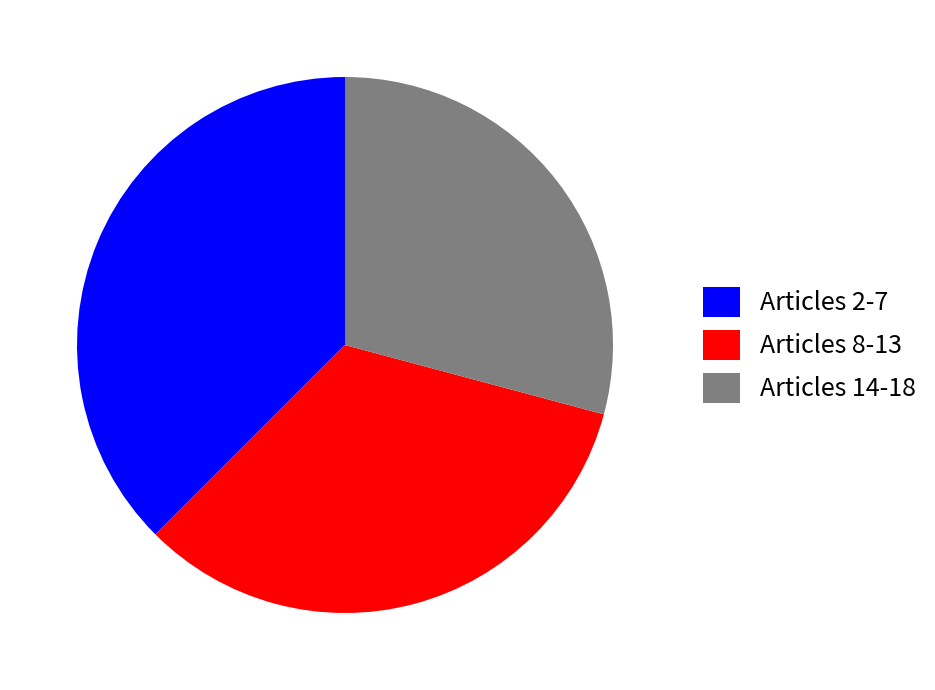

Does Articles 8-13 represent more than half of the total?

No